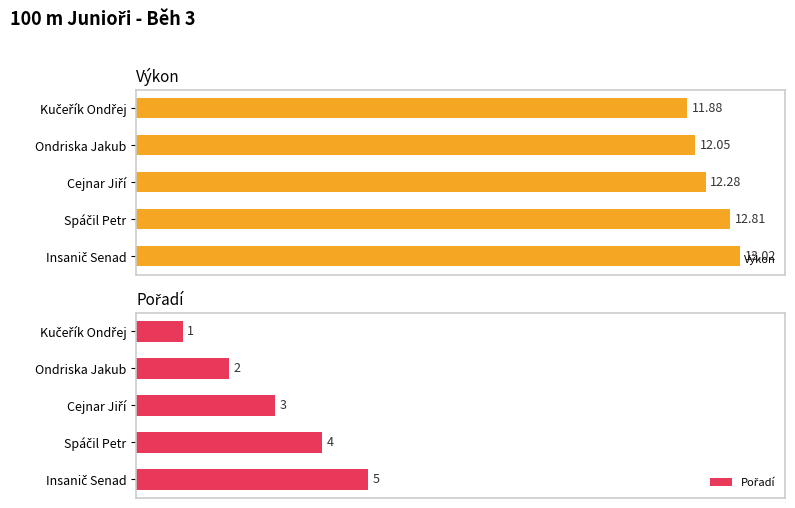

How many values in the Výkon series exceed 12?

4